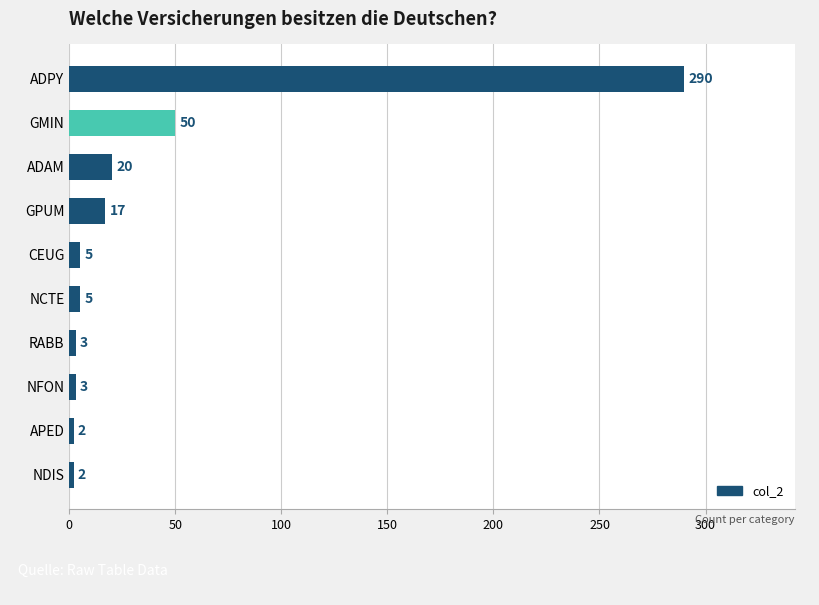

Which label corresponds to the largest value in the chart?

ADPY